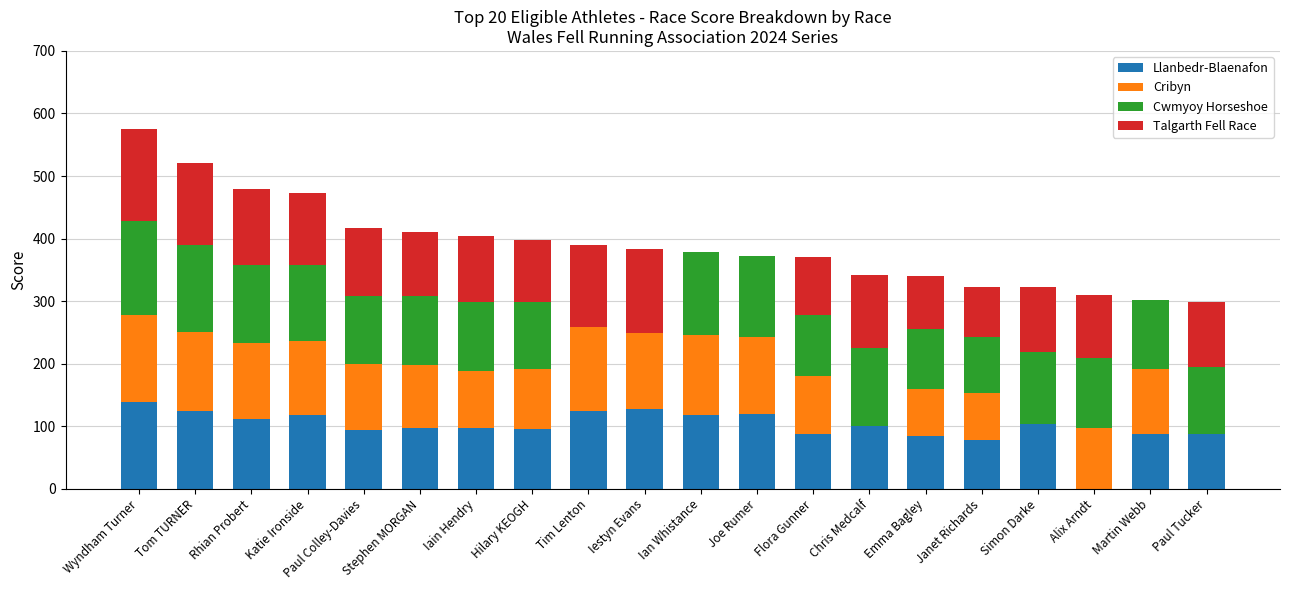

What is the highest value of the Llanbedr-Blaenafon series?

138.5